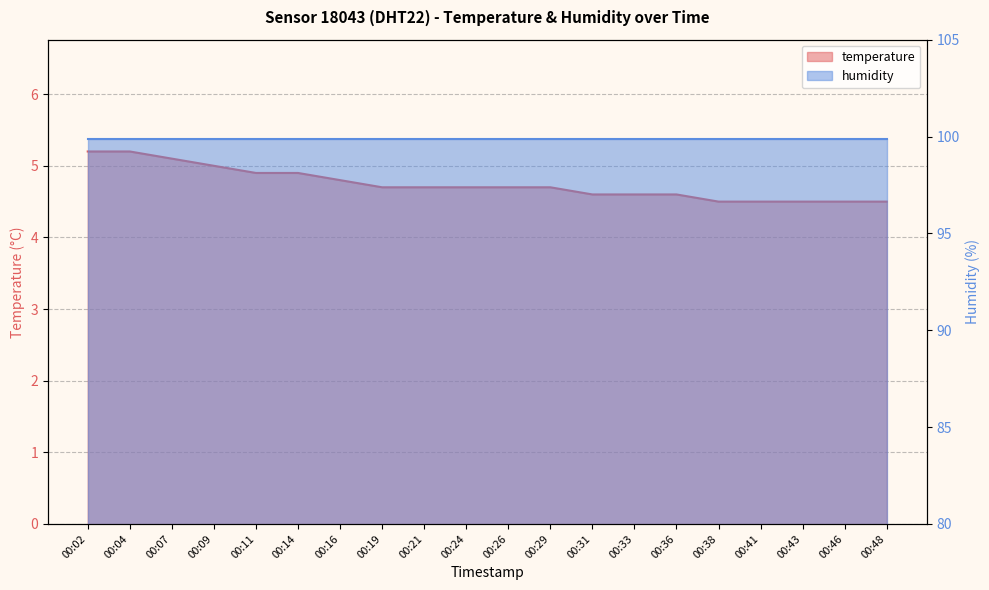

Reading left to right, what are all the values shown in this chart?

5.2	5.2	5.1	5.0	4.9	4.9	4.8	4.7	4.7	4.7	4.7	4.7	4.6	4.6	4.6	4.5	4.5	4.5	4.5	4.5